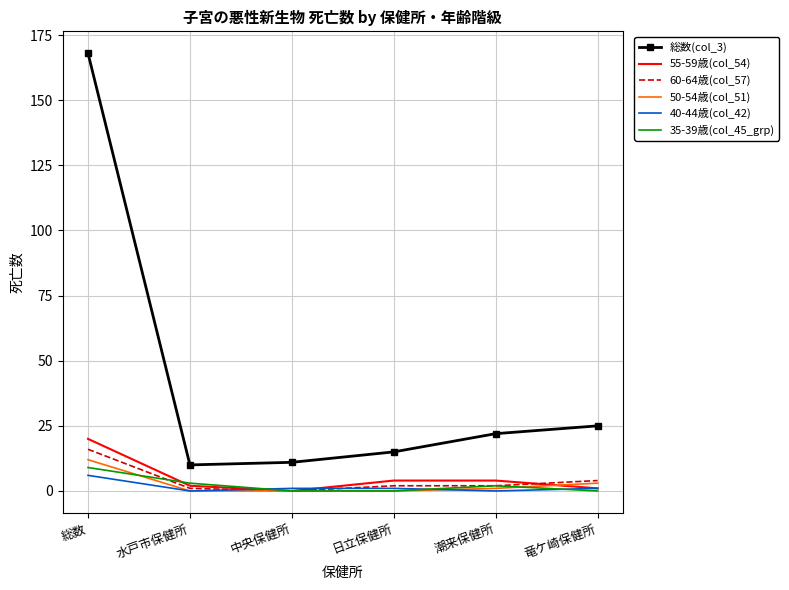

What is the average value of the 35-39歳(col_45_grp) series?

2